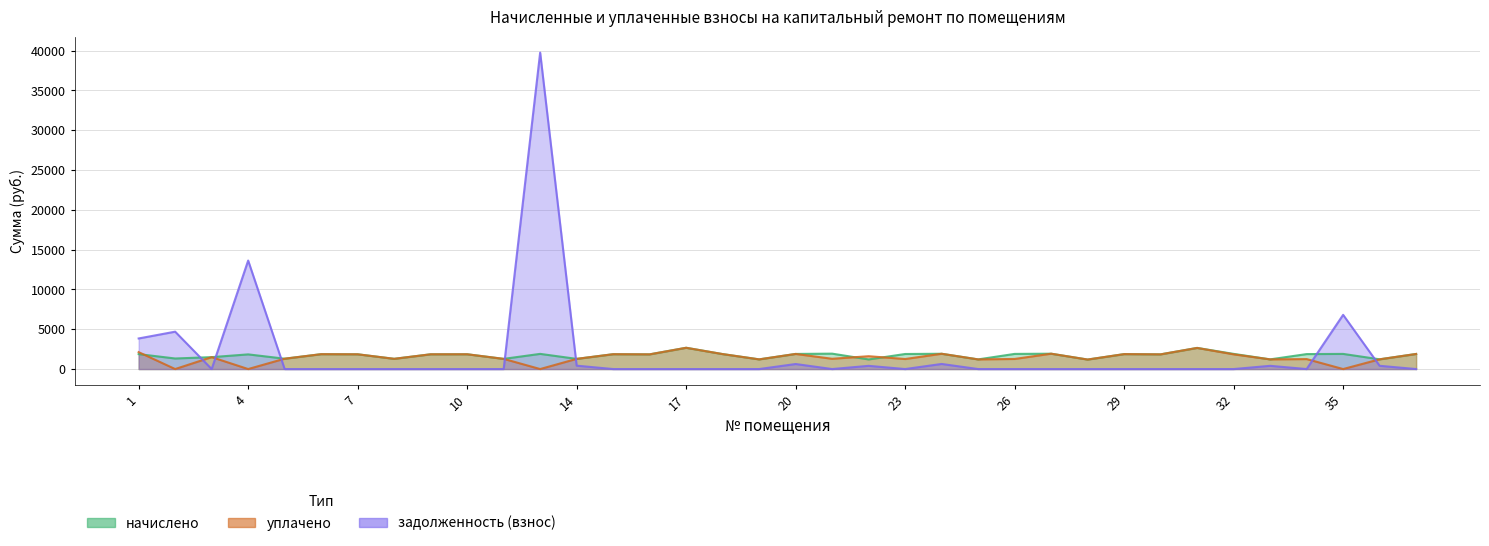

How many data points in уплачено are less than 1612?

18